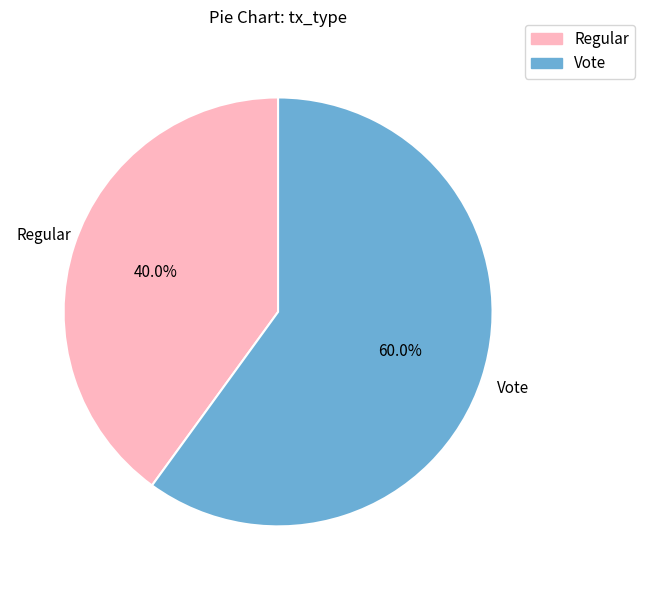

Is there any slice that represents more than half of the pie?

Yes